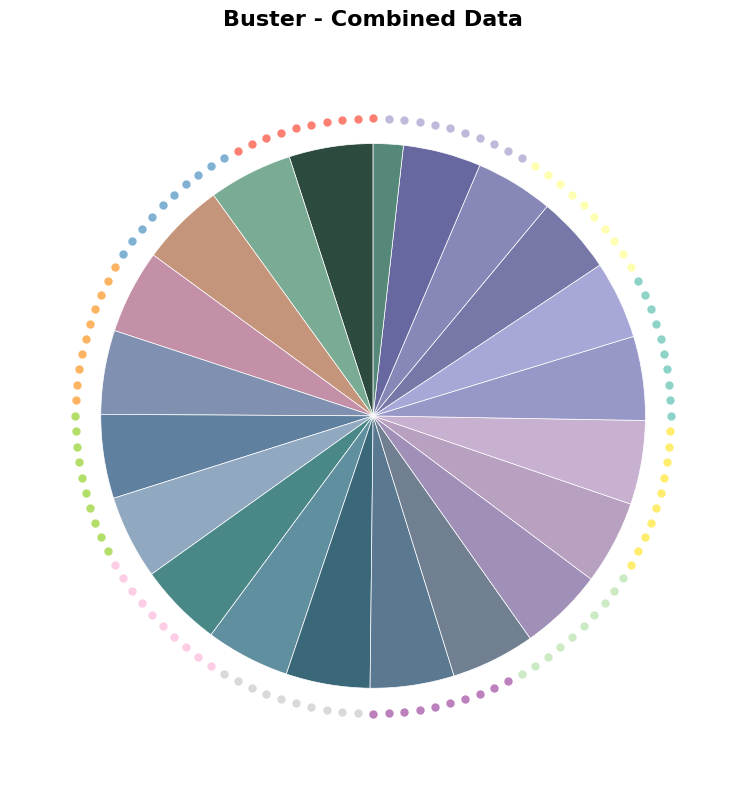

How many segments does this pie chart have?

21